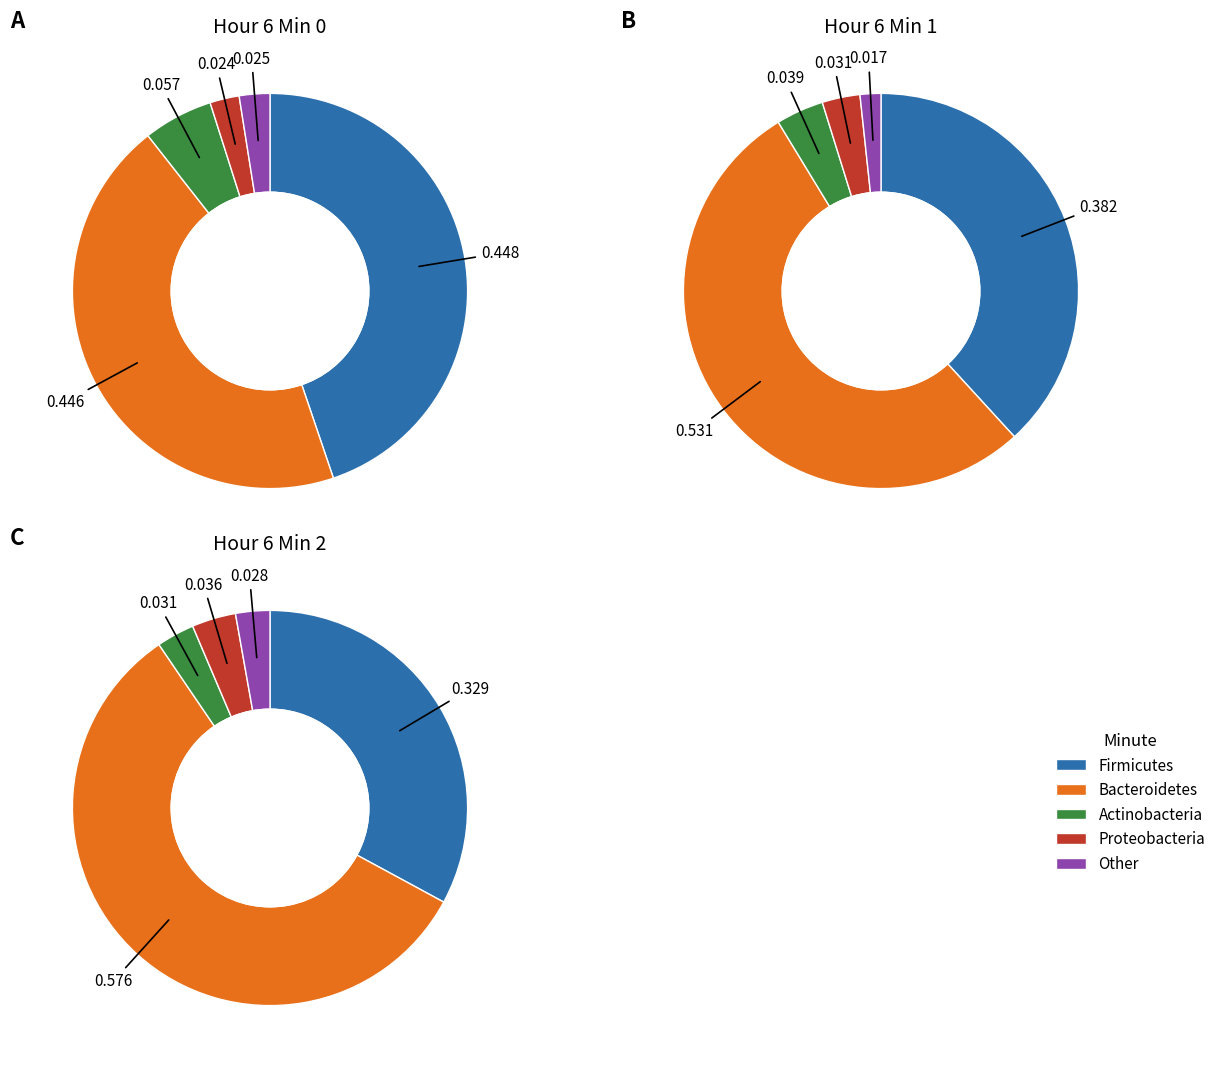

To the nearest percent, what portion does 1 represent?

34%